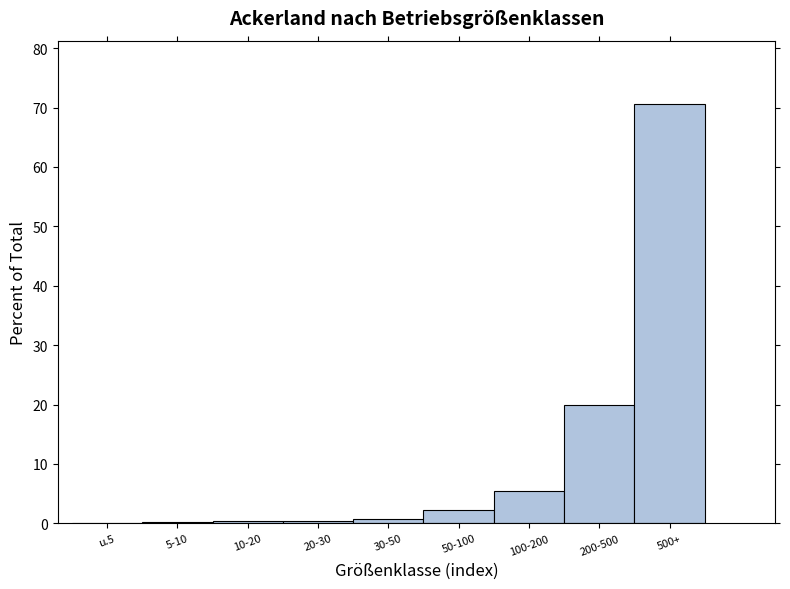

The value at 100-200 is 5.4. True or false?

True